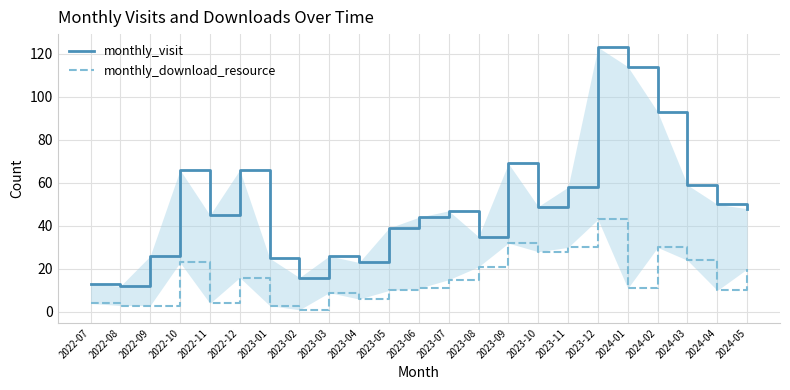

How many data points in monthly_visit are above 47?

11